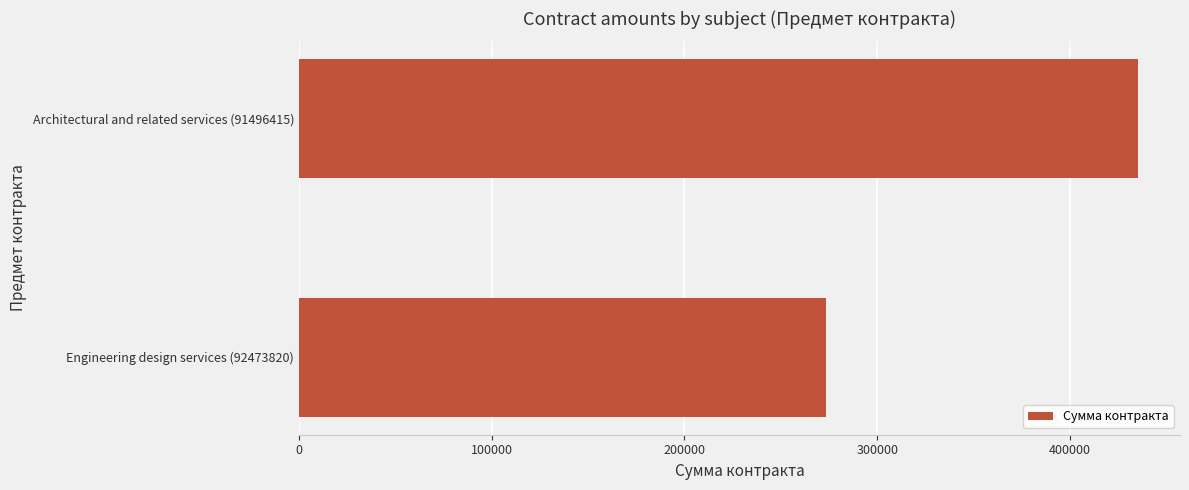

Reading bottom to top, extract all data points from this chart.

Engineering design services (92473820)=273523	Architectural and related services (91496415)=435316